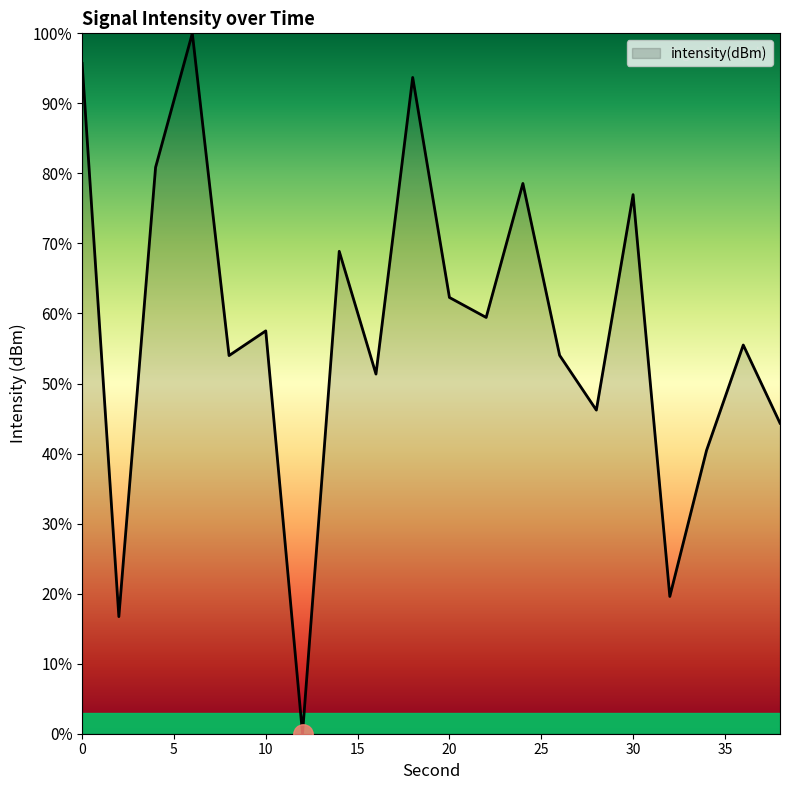

What is the difference between the maximum and minimum values?

100.0